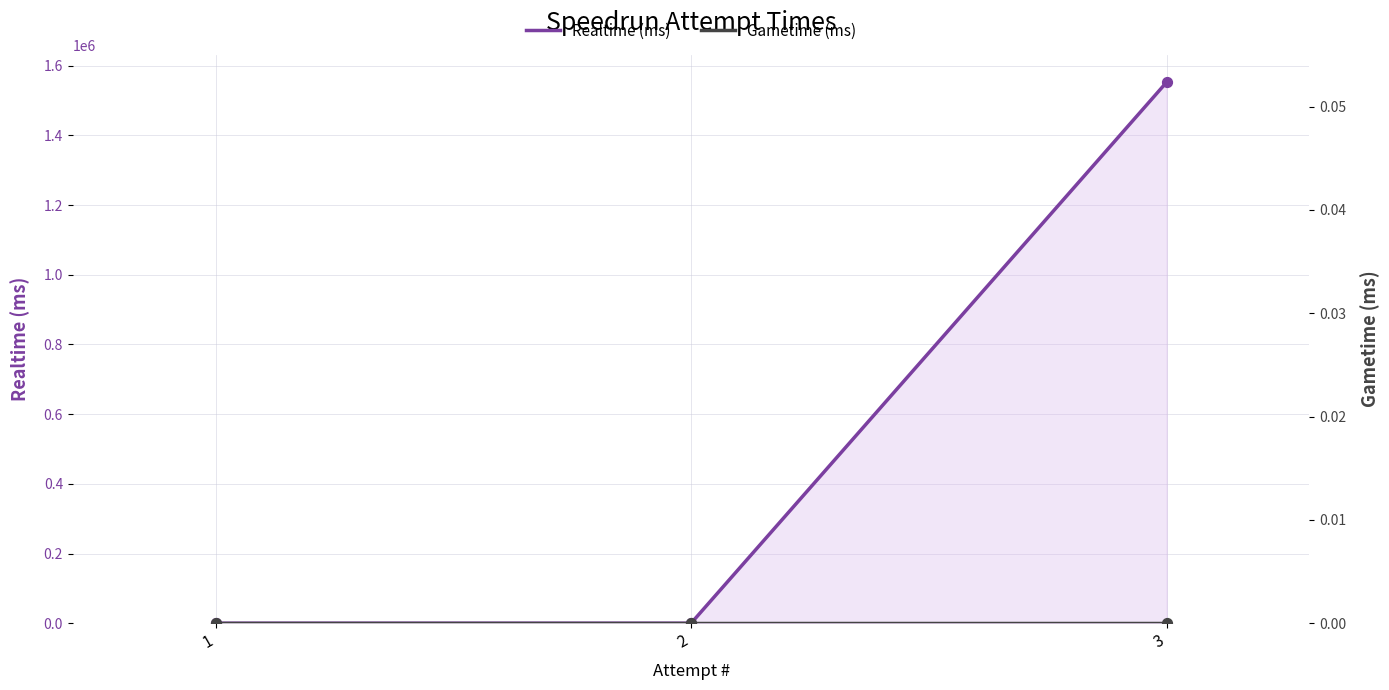

At which category is the sum across all series the highest?

3